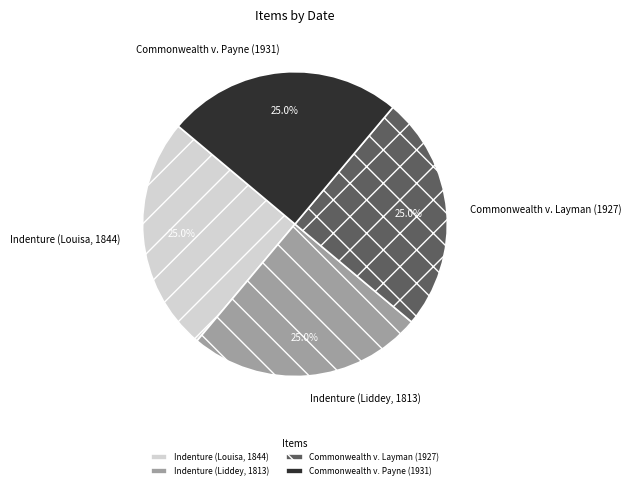

To the nearest percent, what is the difference between the Commonwealth v. Layman (1927) and Indenture (Louisa, 1844) slice percentages?

0%